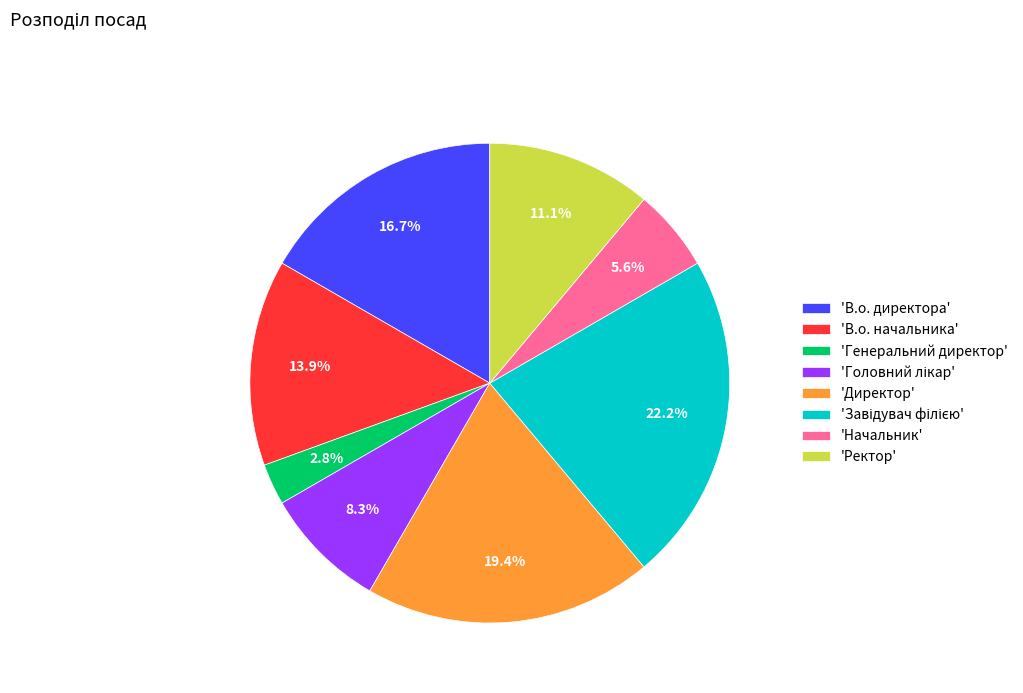

Which has a higher value, 'Начальник' or 'Директор'?

'Директор'